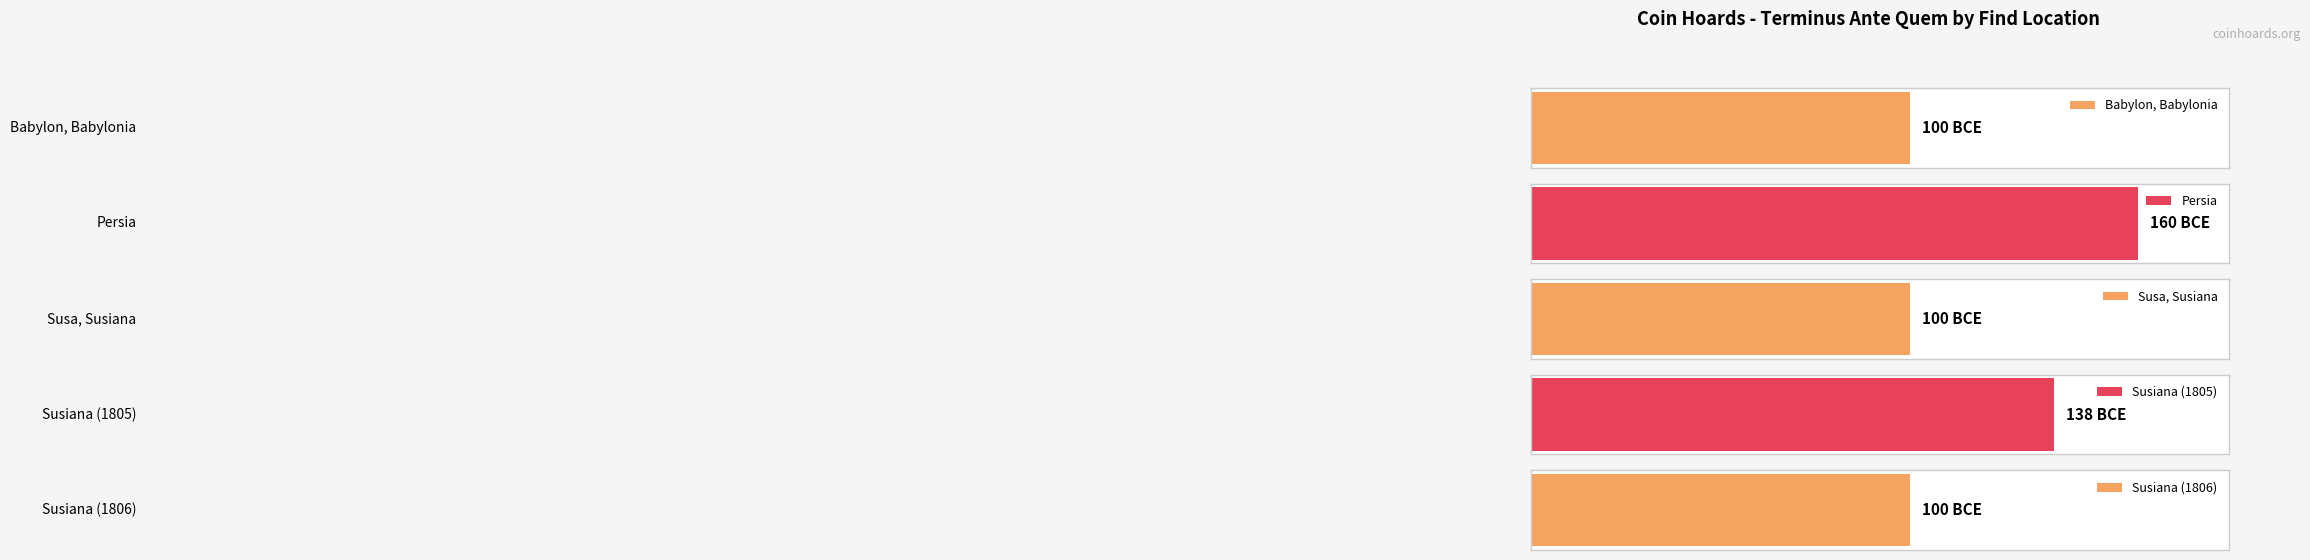

List the labels in order of value, largest first.

Babylon, Babylonia, Susa, Susiana, Susiana (1806), Susiana (1805), Persia